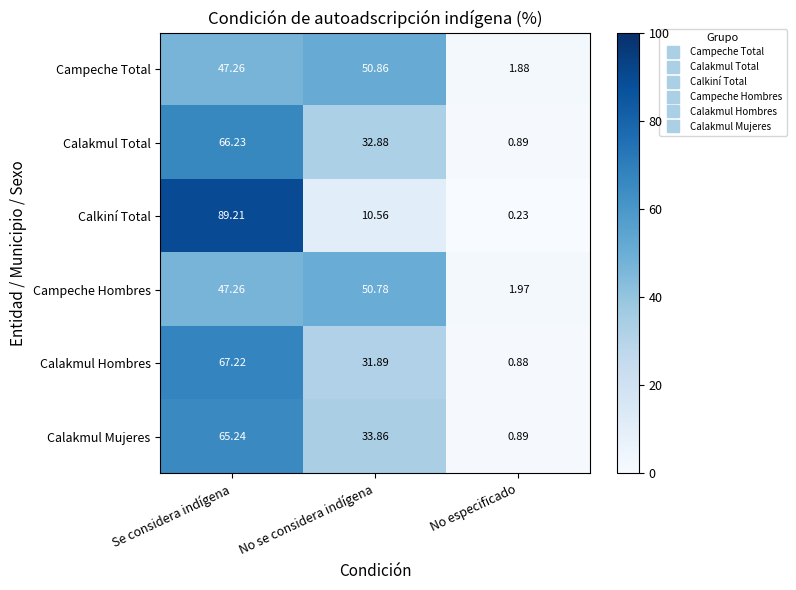

List the series in order of their peak value, highest first.

Calkiní Total, Calakmul Hombres, Calakmul Total, Calakmul Mujeres, Campeche Total, Campeche Hombres